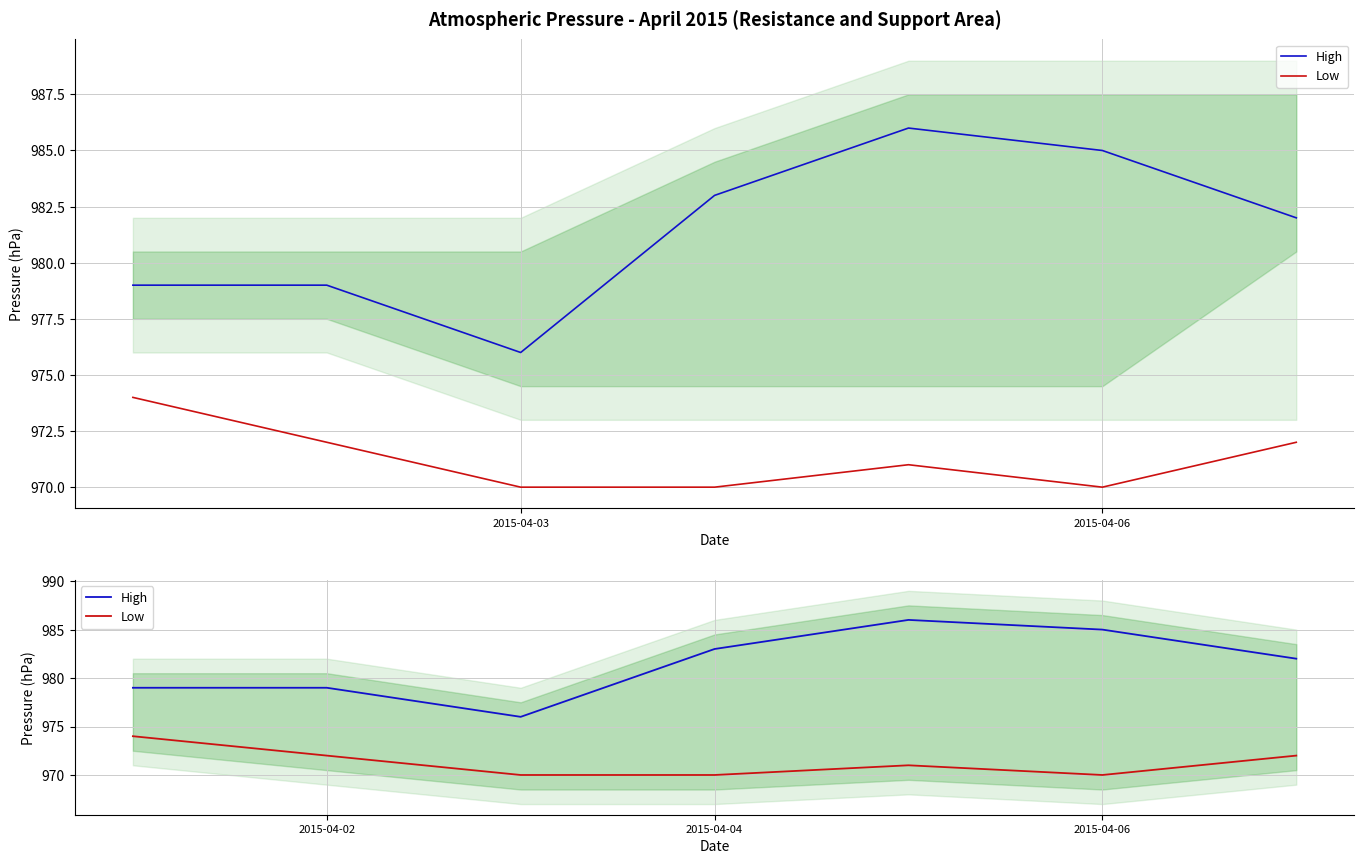

What is the sum of all Low values?

6799